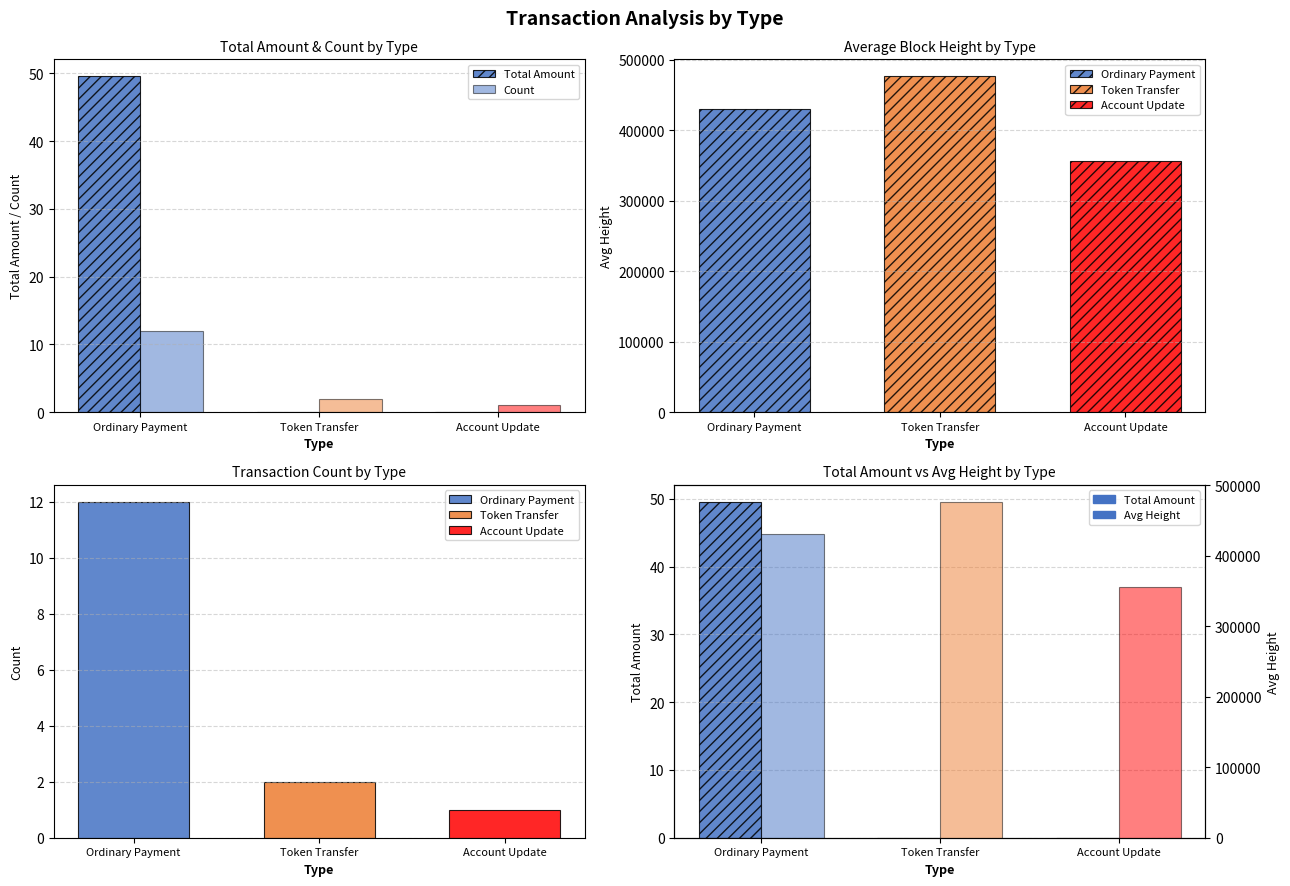

What is the difference between the maximum and minimum values in the Count series?

11.0